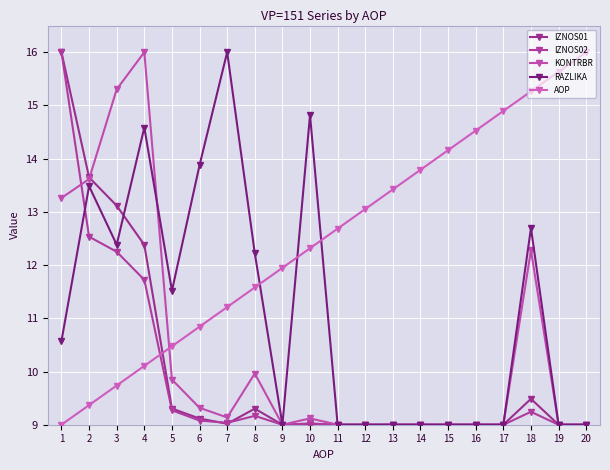

The value of AOP at 7 is 15.1. True or false?

False